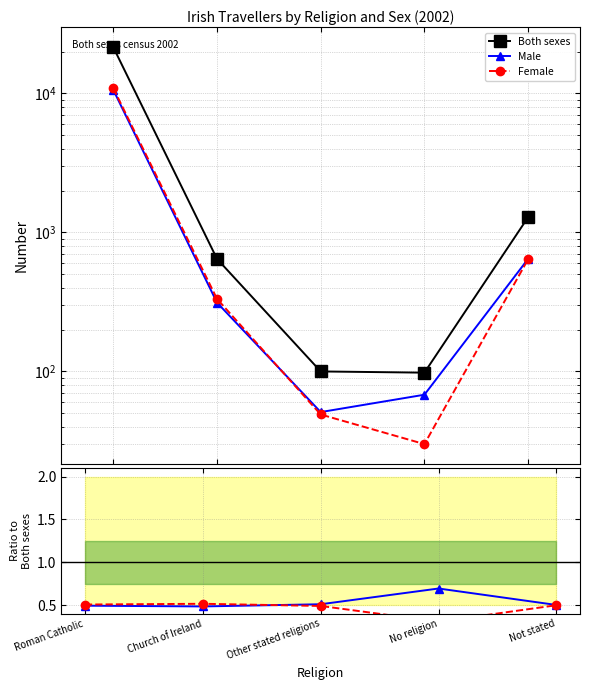

Where is the first local minimum for Female?

No religion